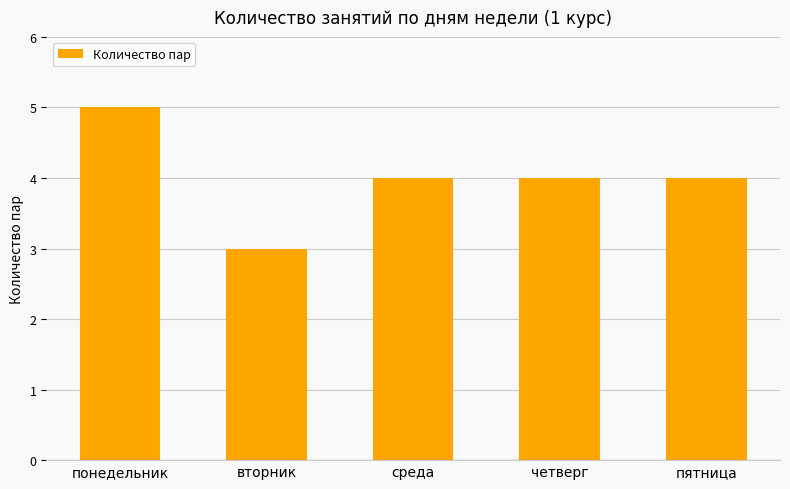

At which category does the chart reach its peak across all series?

понедельник